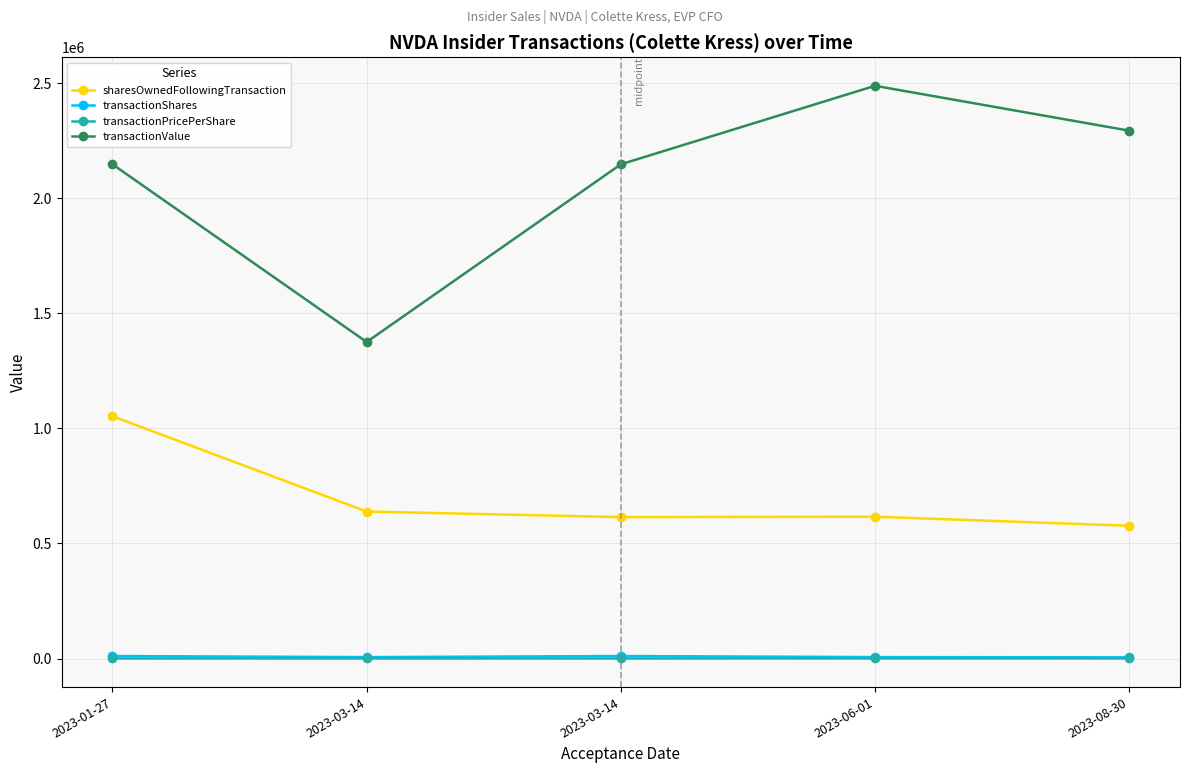

At which category does the chart reach its minimum across all series?

2023-01-27